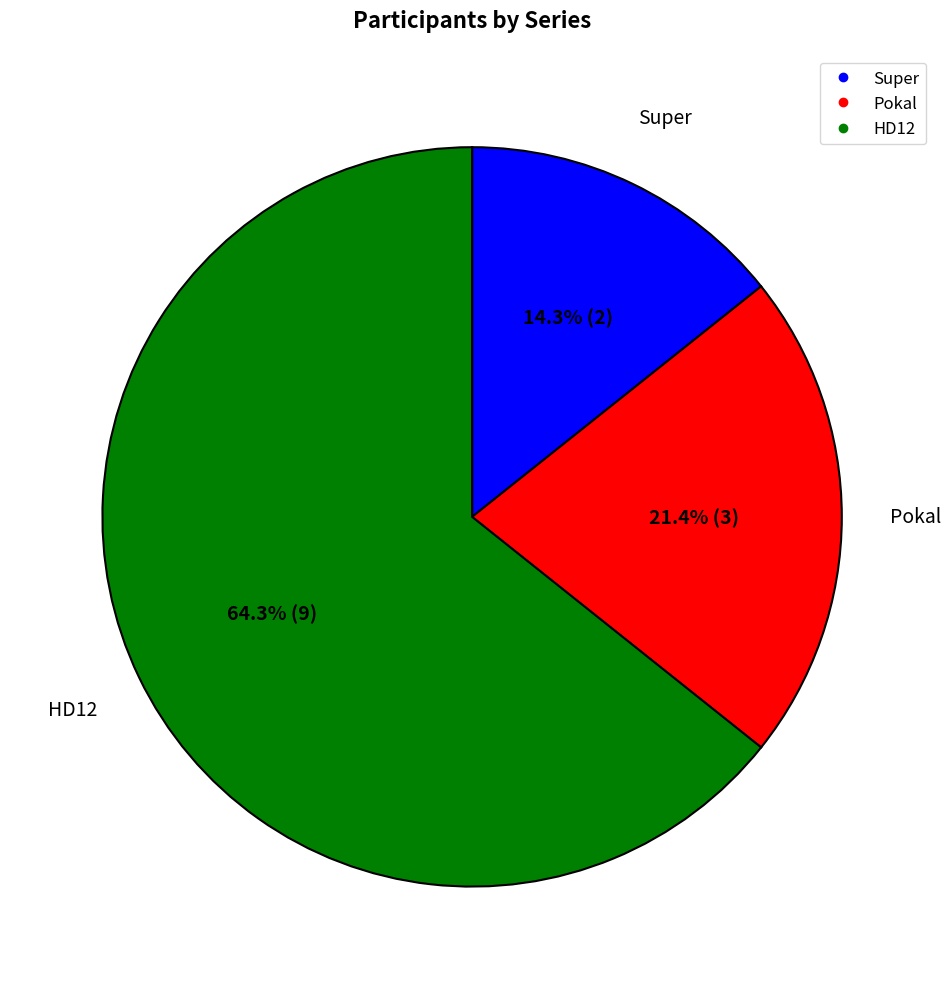

Rank the categories by value from lowest to highest.

Super, Pokal, HD12